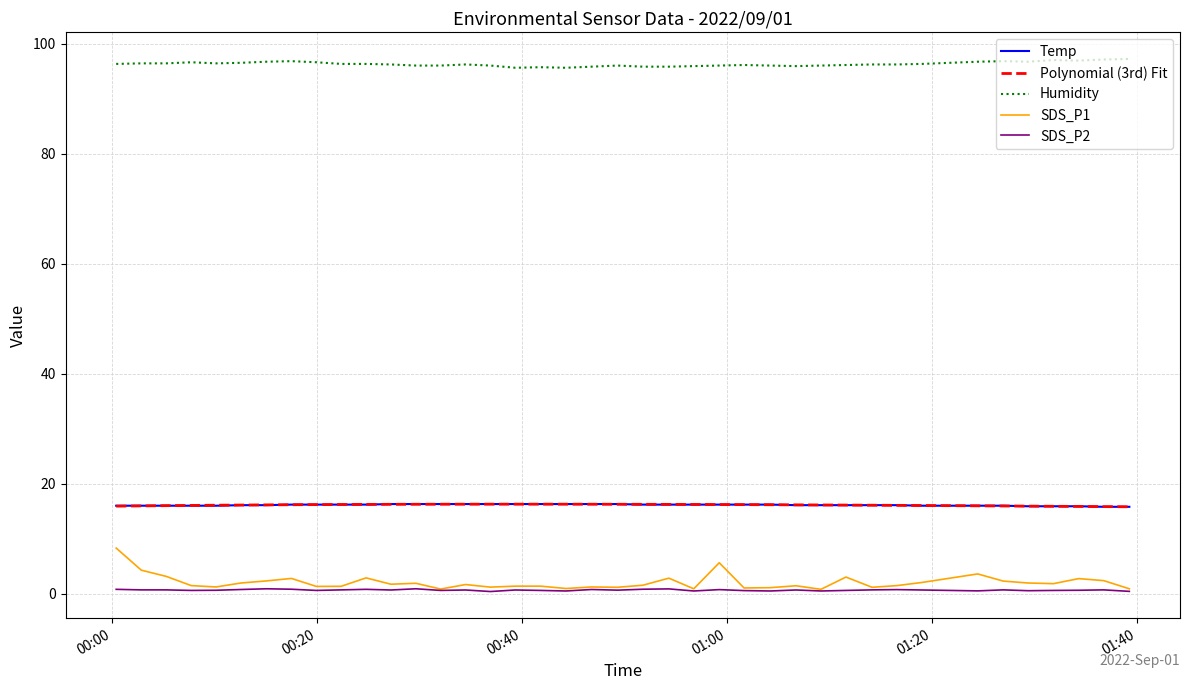

Which series has the largest total across all categories?

Humidity